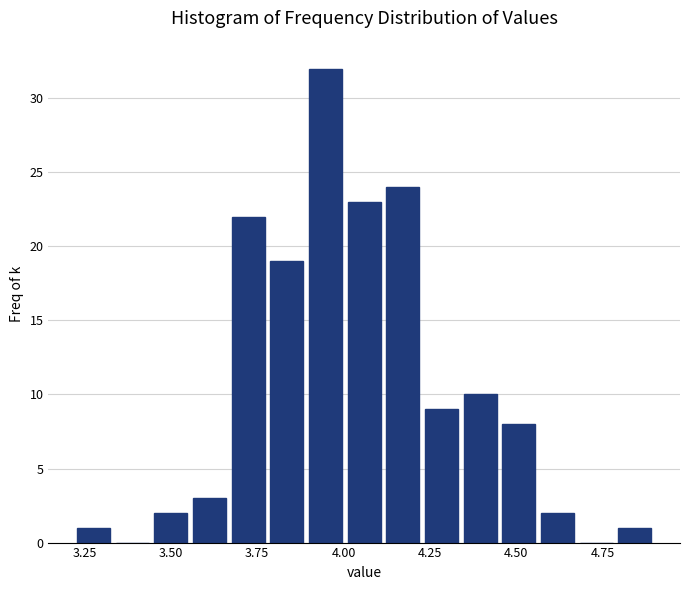

Read against the x-axis, roughly where is the centre of the tallest bar?

3.95